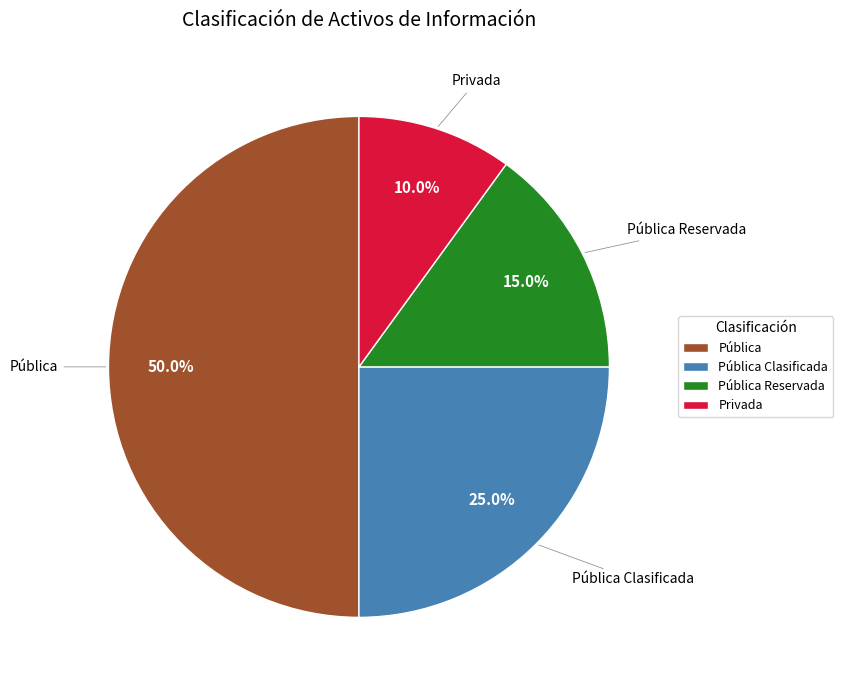

Combined, what portion of the pie is Privada and Pública Reservada?

25.0%